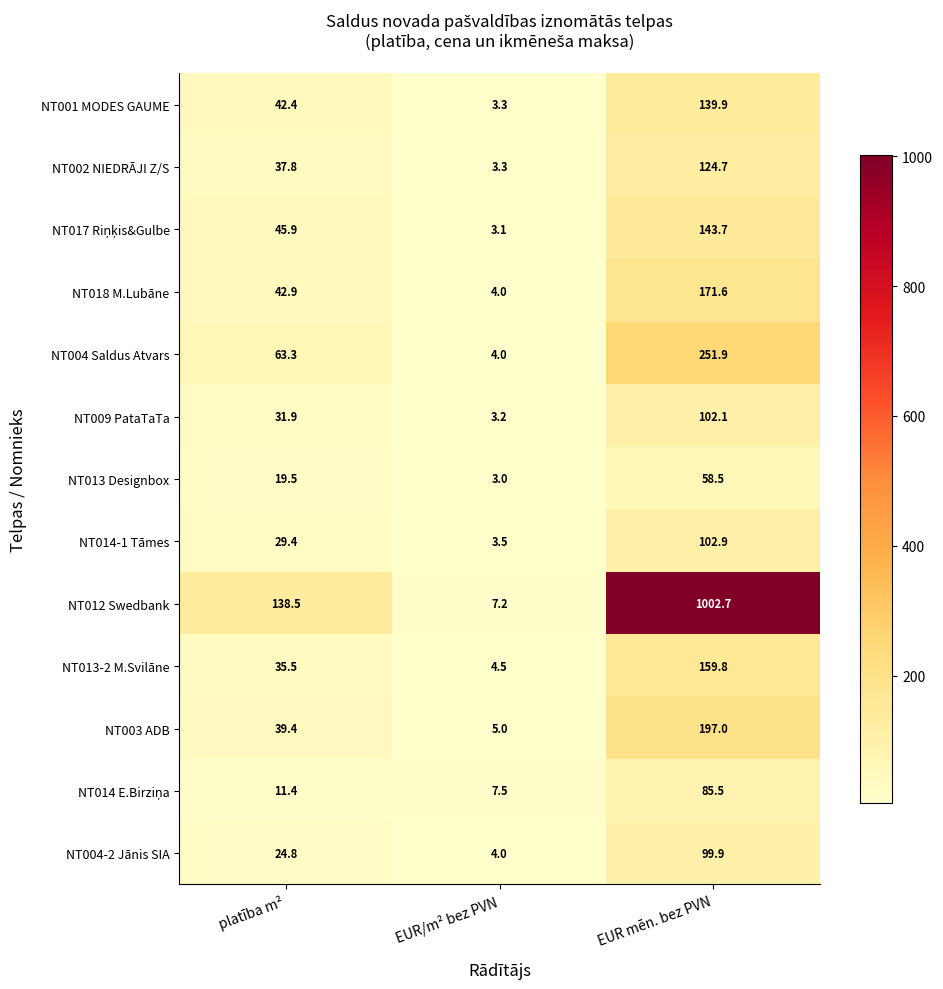

What is the difference between the maximum and minimum values in the NT013-2 M.Svilāne series?

155.3